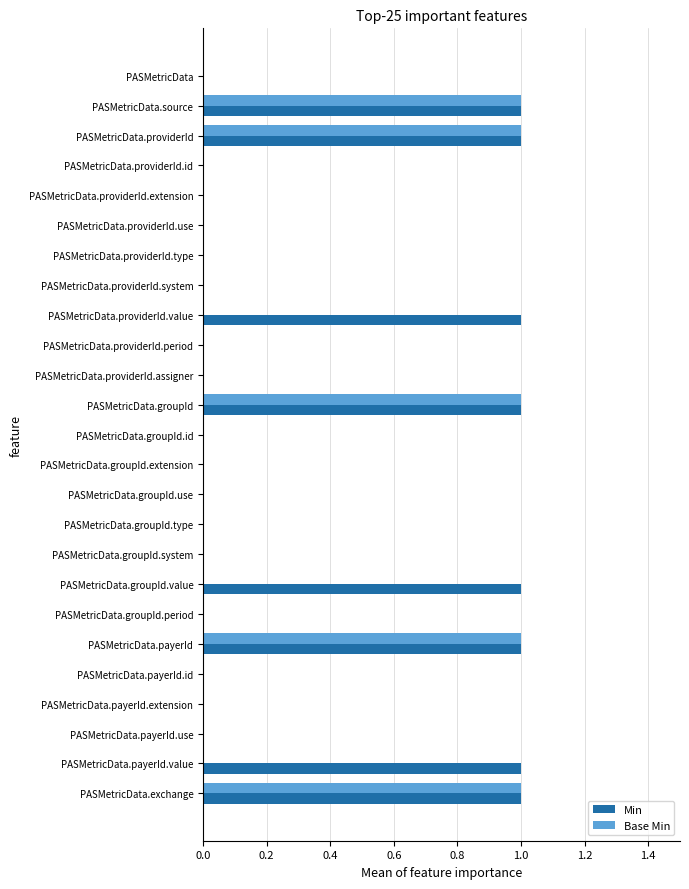

Between PASMetricData.groupId.id and PASMetricData.payerId.value, which series saw the biggest shift?

Min